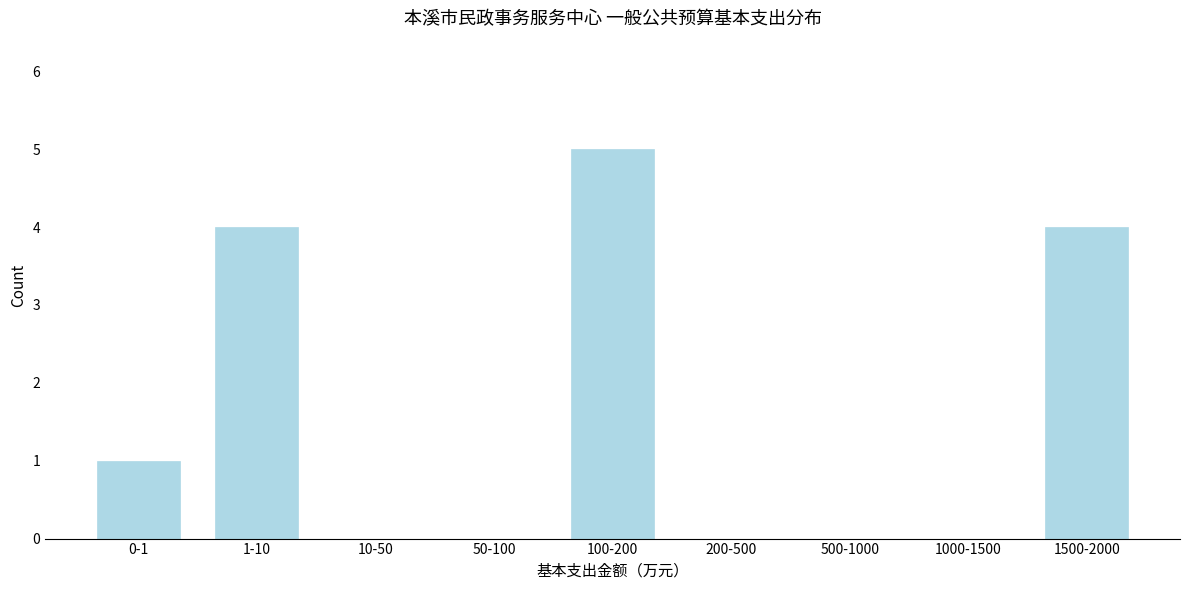

Reading left to right, what are all the values shown in this chart?

0-1=1	1-10=4	10-50=0	50-100=0	100-200=5	200-500=0	500-1000=0	1000-1500=0	1500-2000=4